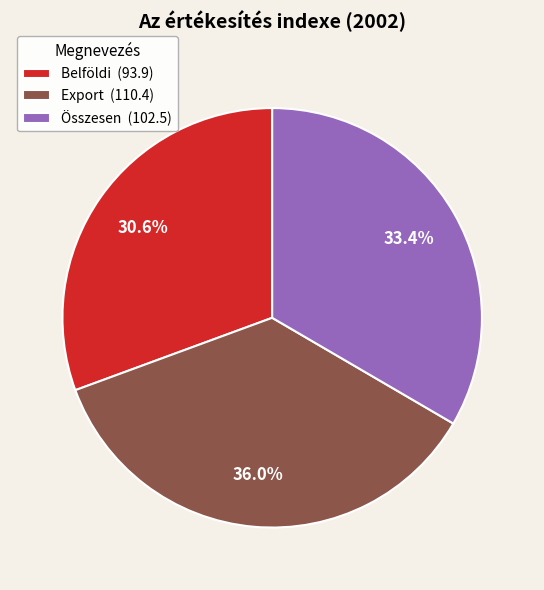

The Belföldi slice represents 31% of the pie. True or false?

True